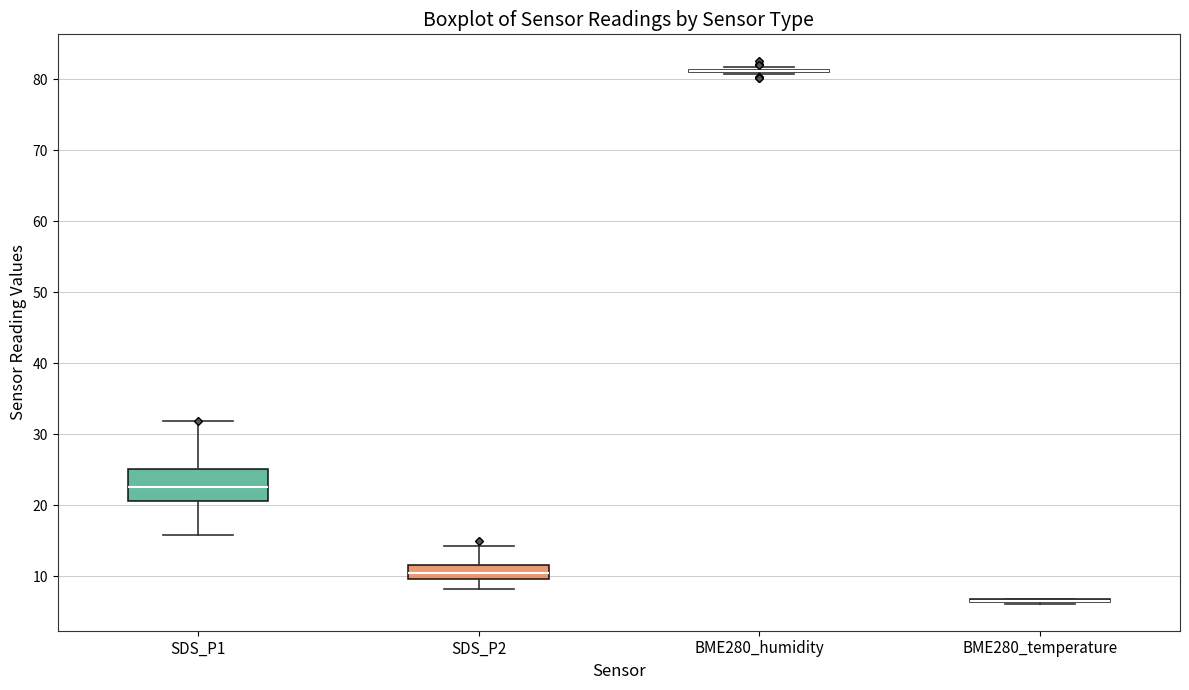

Where does the upper whisker of the box for SDS_P2 end on the y-axis? The values are not printed on the chart, so give them approximately, as read against the axis.

14